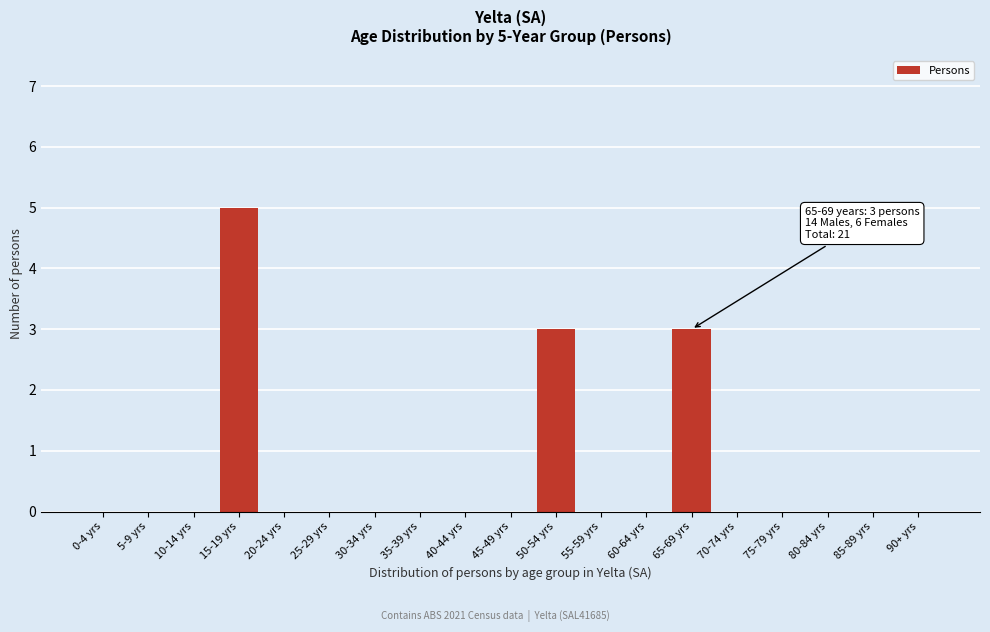

Reading left to right, list all the values displayed in this chart.

0-4 yrs=0	5-9 yrs=0	10-14 yrs=0	15-19 yrs=5	20-24 yrs=0	25-29 yrs=0	30-34 yrs=0	35-39 yrs=0	40-44 yrs=0	45-49 yrs=0	50-54 yrs=3	55-59 yrs=0	60-64 yrs=0	65-69 yrs=3	70-74 yrs=0	75-79 yrs=0	80-84 yrs=0	85-89 yrs=0	90+ yrs=0